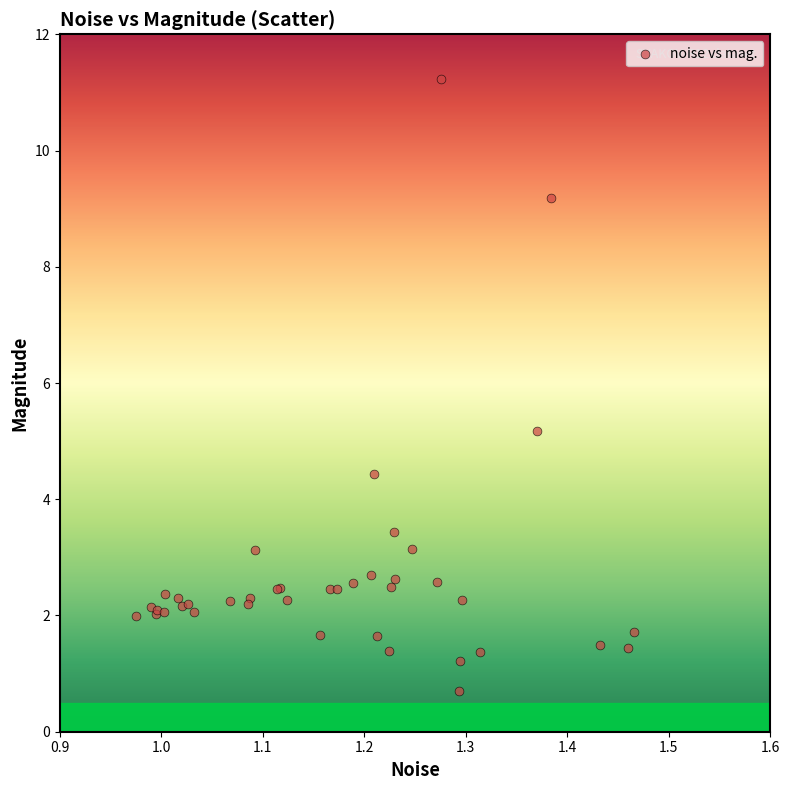

What Y value in the scatter plot is closest to 5?

5.2